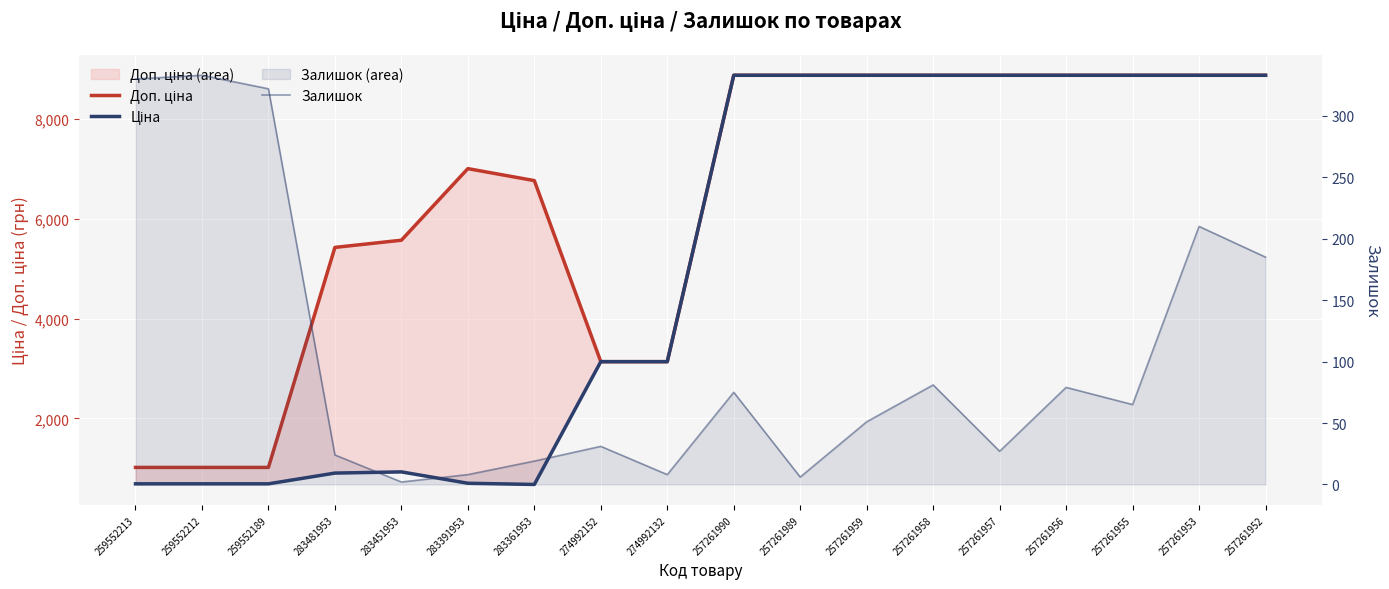

What is the difference between the second highest and second lowest values in the Ціна series?

8185.5